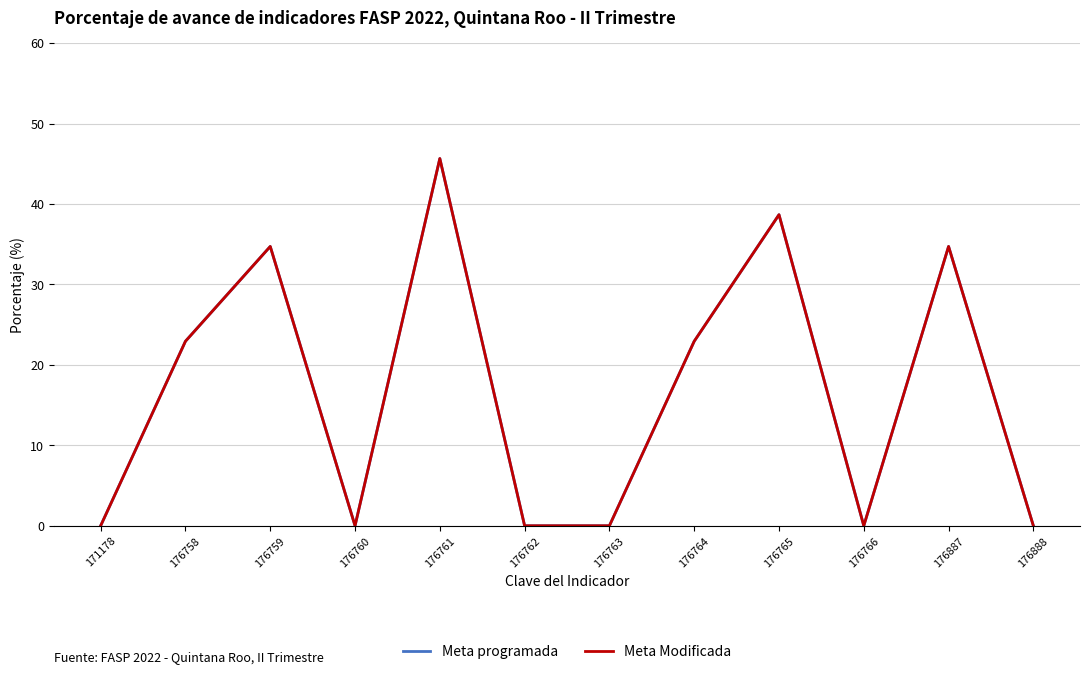

At 176759, list the series in order from largest to smallest.

Meta programada, Meta Modificada